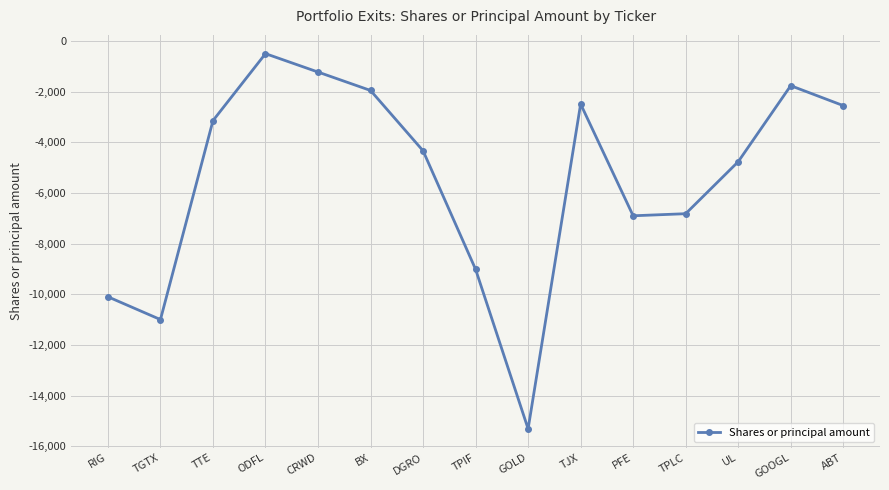

Where is the first local maximum?

ODFL